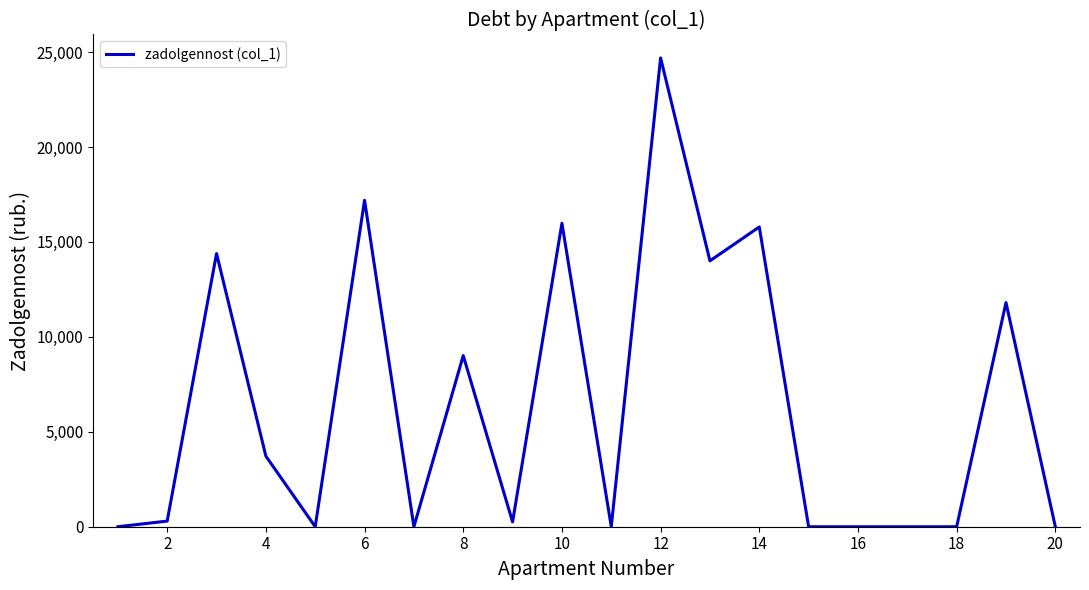

What is the maximum value shown in the chart?

24690.5